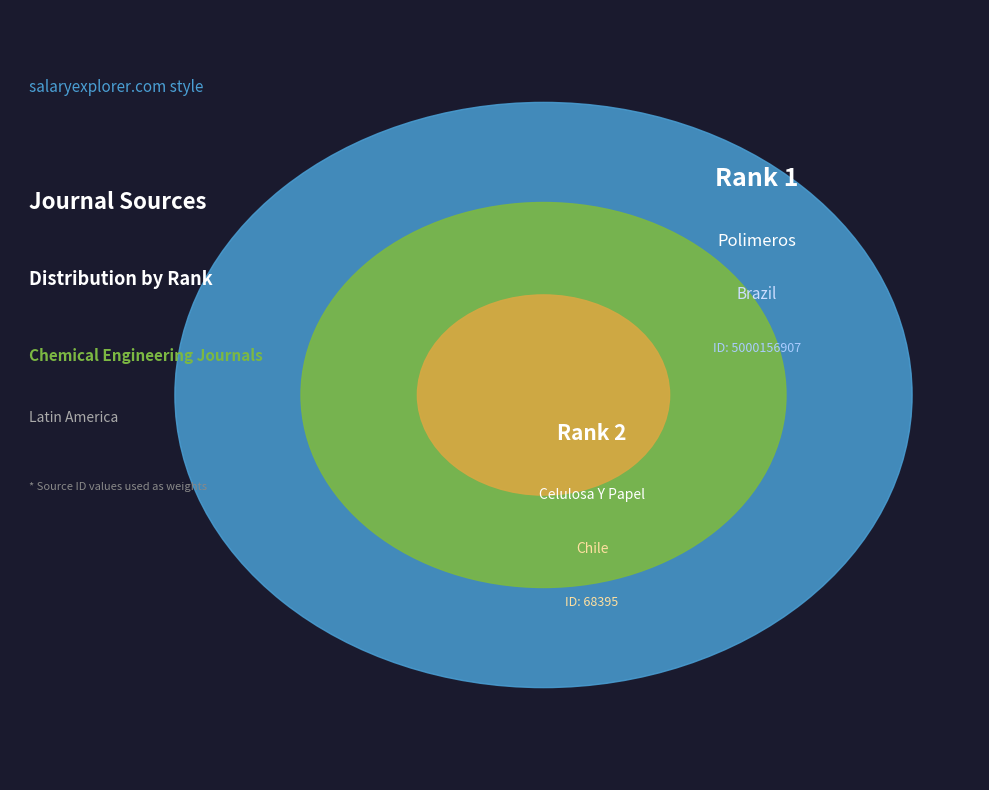

How many segments does this pie chart have?

2